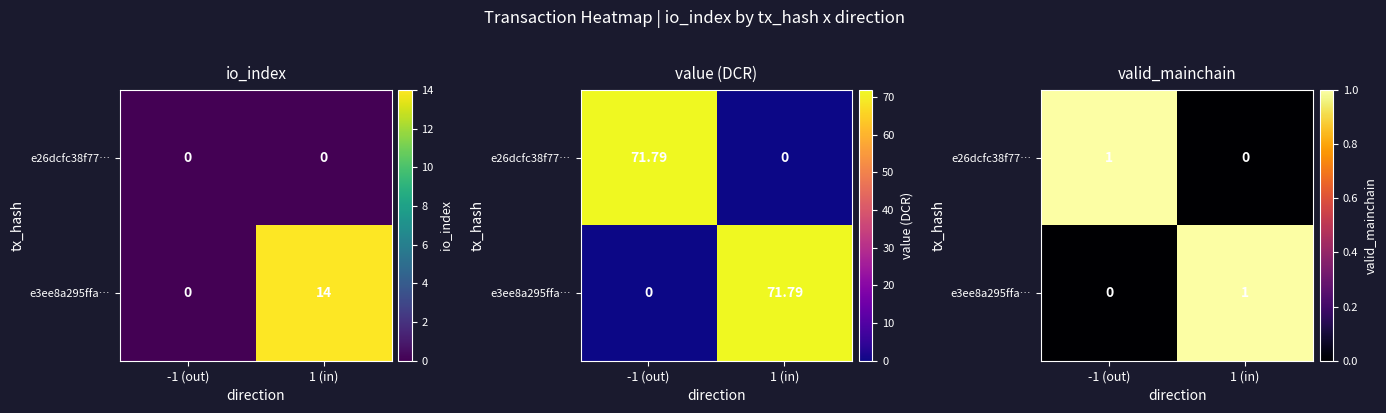

At which category is the sum across all series the highest?

-1 (out)